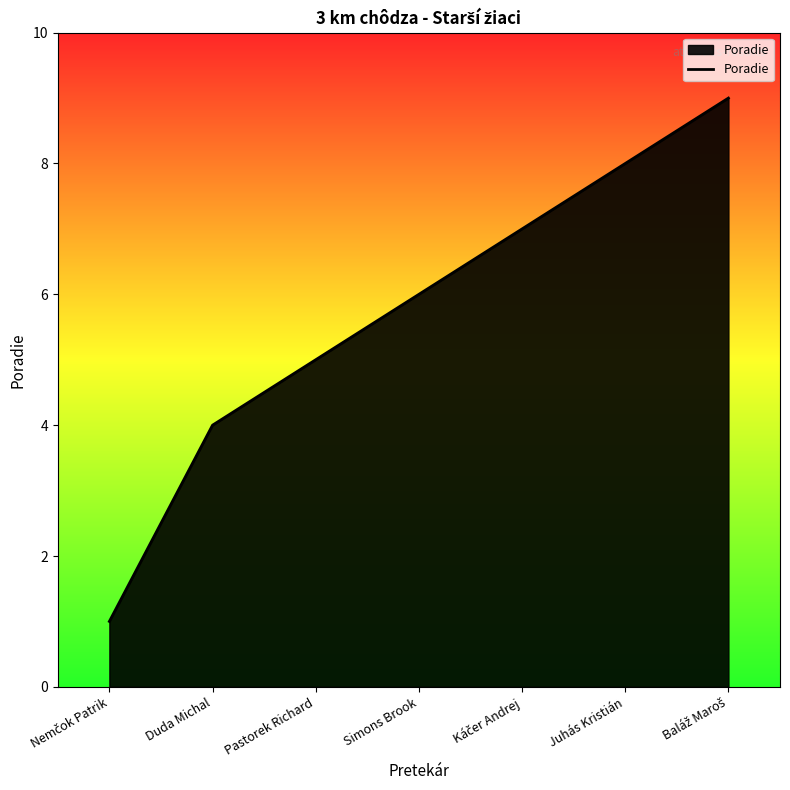

True or false: there are more than 1 points higher than both neighbors.

False